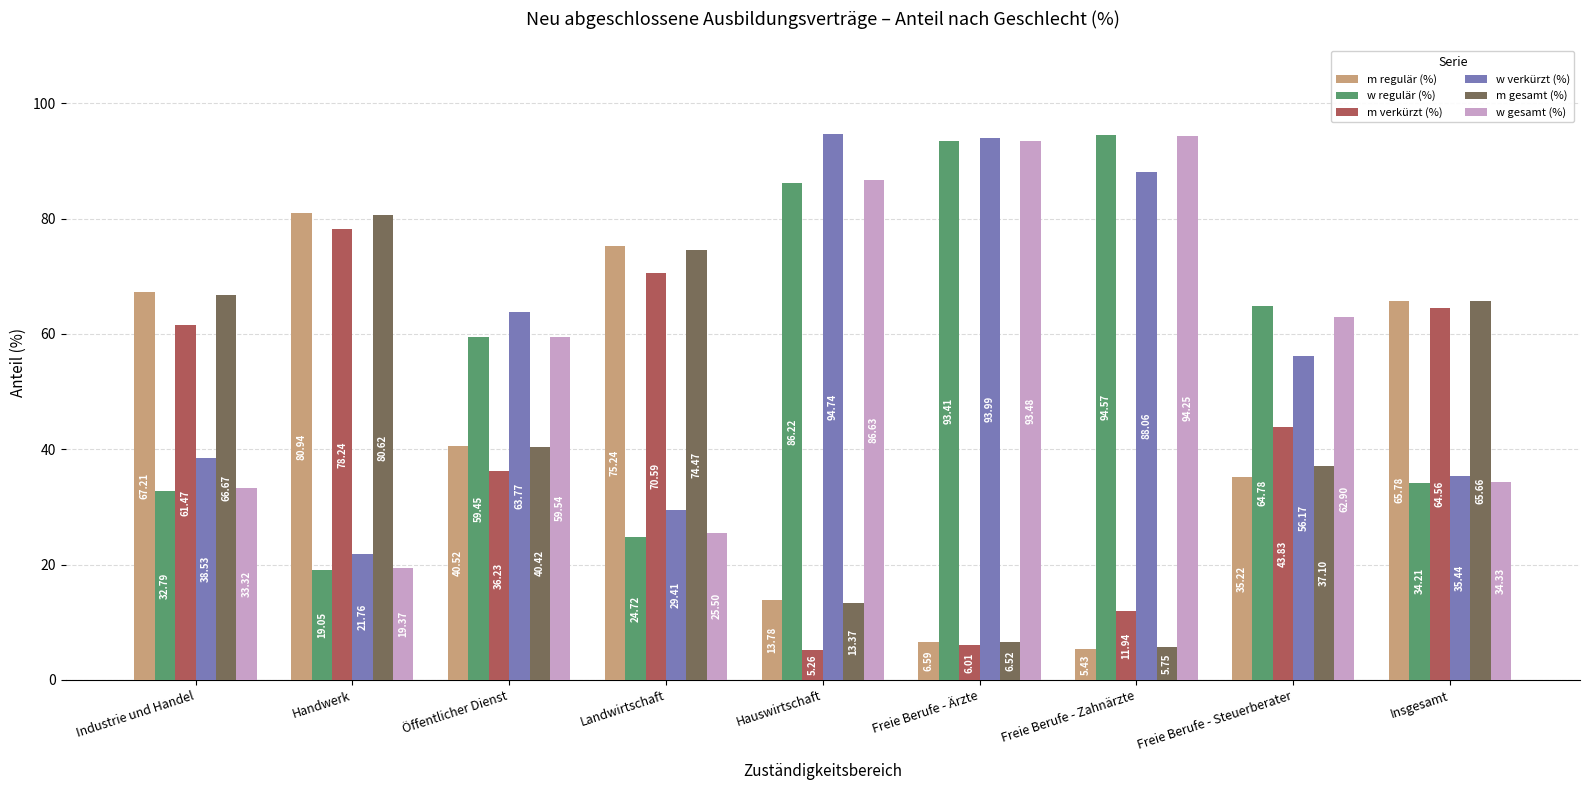

What is the sum of the m regulär (%) values at Handwerk and Öffentlicher Dienst?

121.5